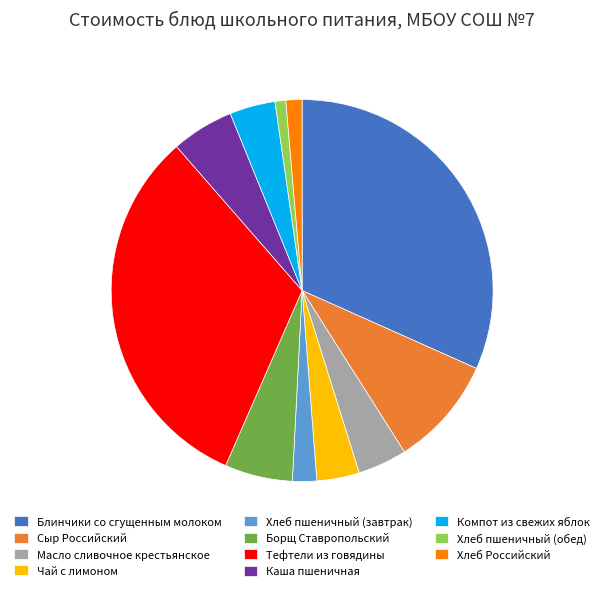

Combined, do Хлеб Российский and Чай с лимоном account for over 50%?

No